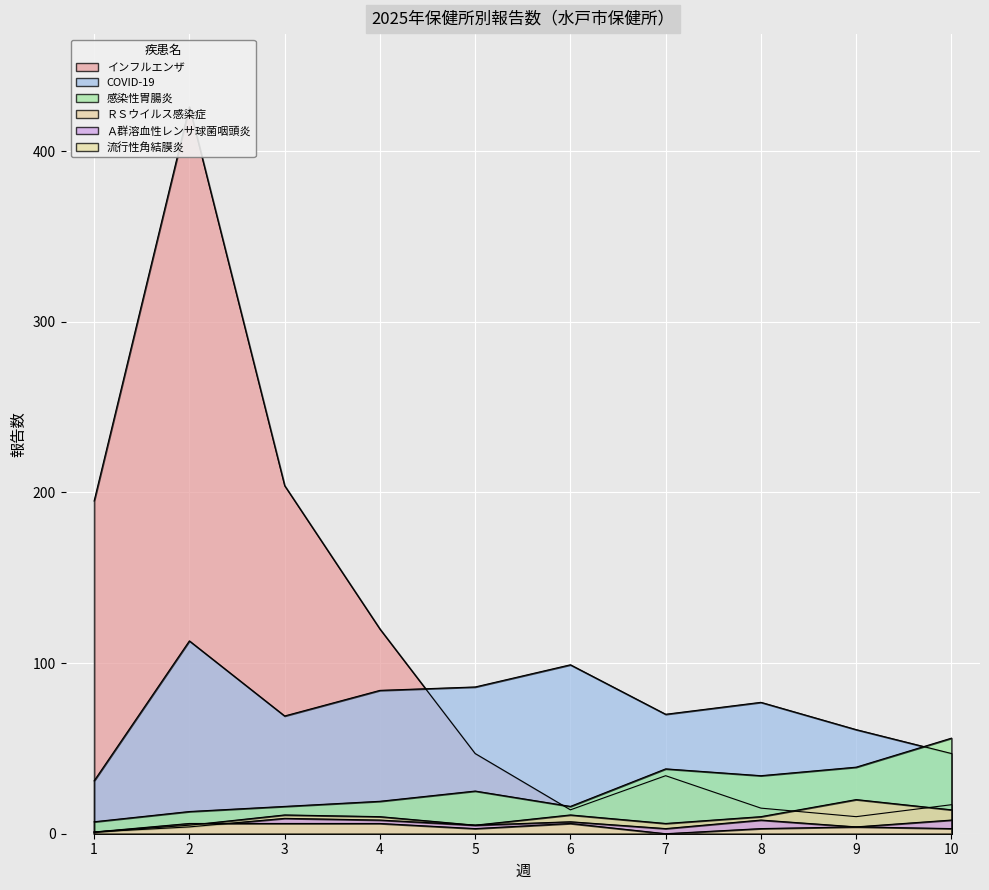

Rank the categories by ＲＳウイルス感染症 value from lowest to highest.

1, 2, 5, 7, 4, 8, 3, 6, 10, 9